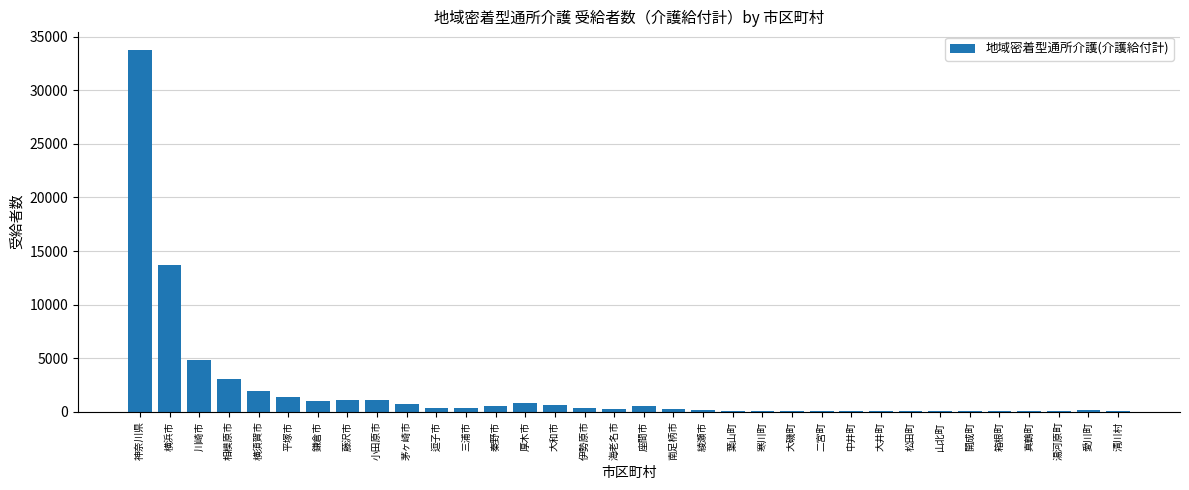

At which label does the data first exceed 316?

神奈川県